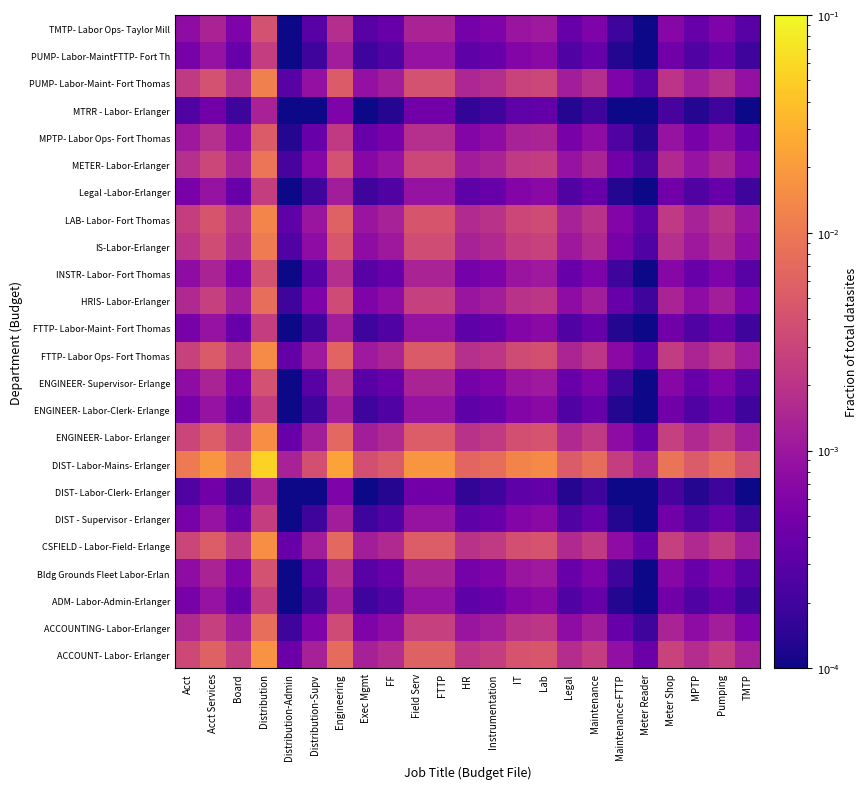

How many categories are shown in the chart?

23